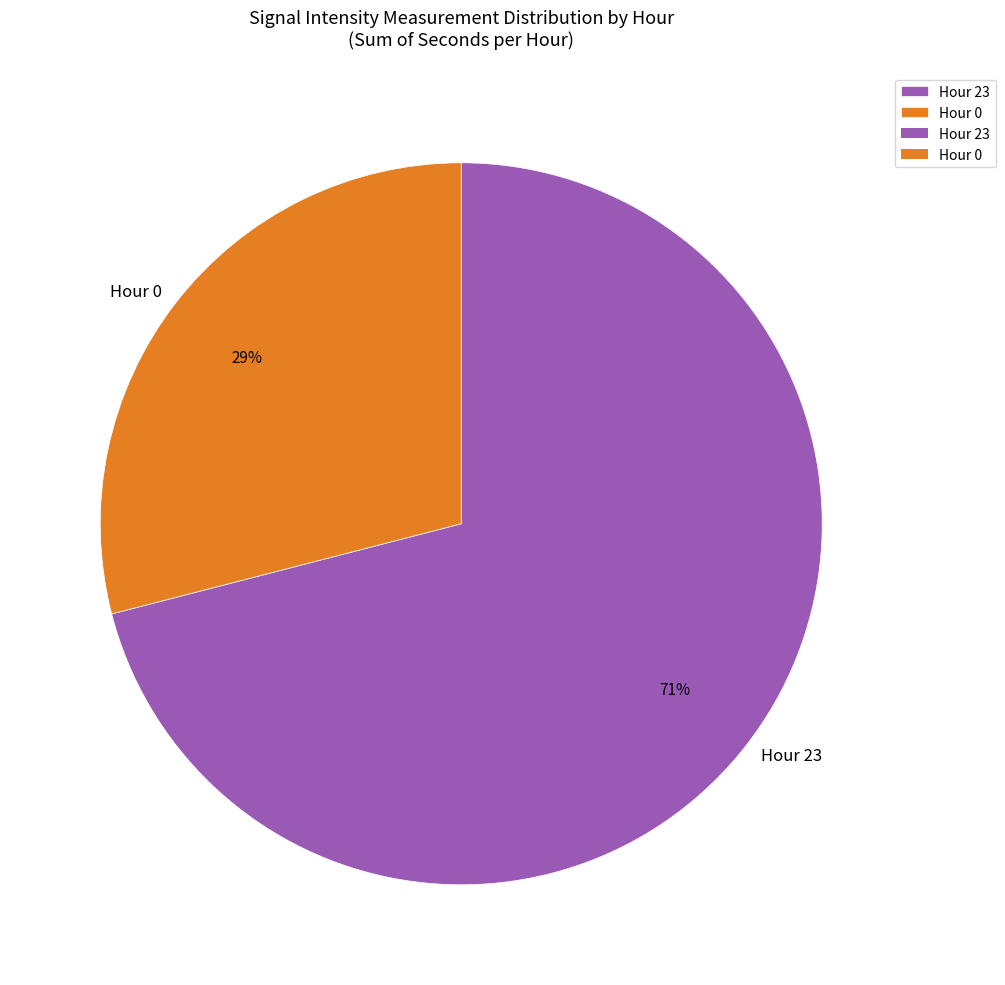

Is it true that Hour 23 is 61% of the pie?

False